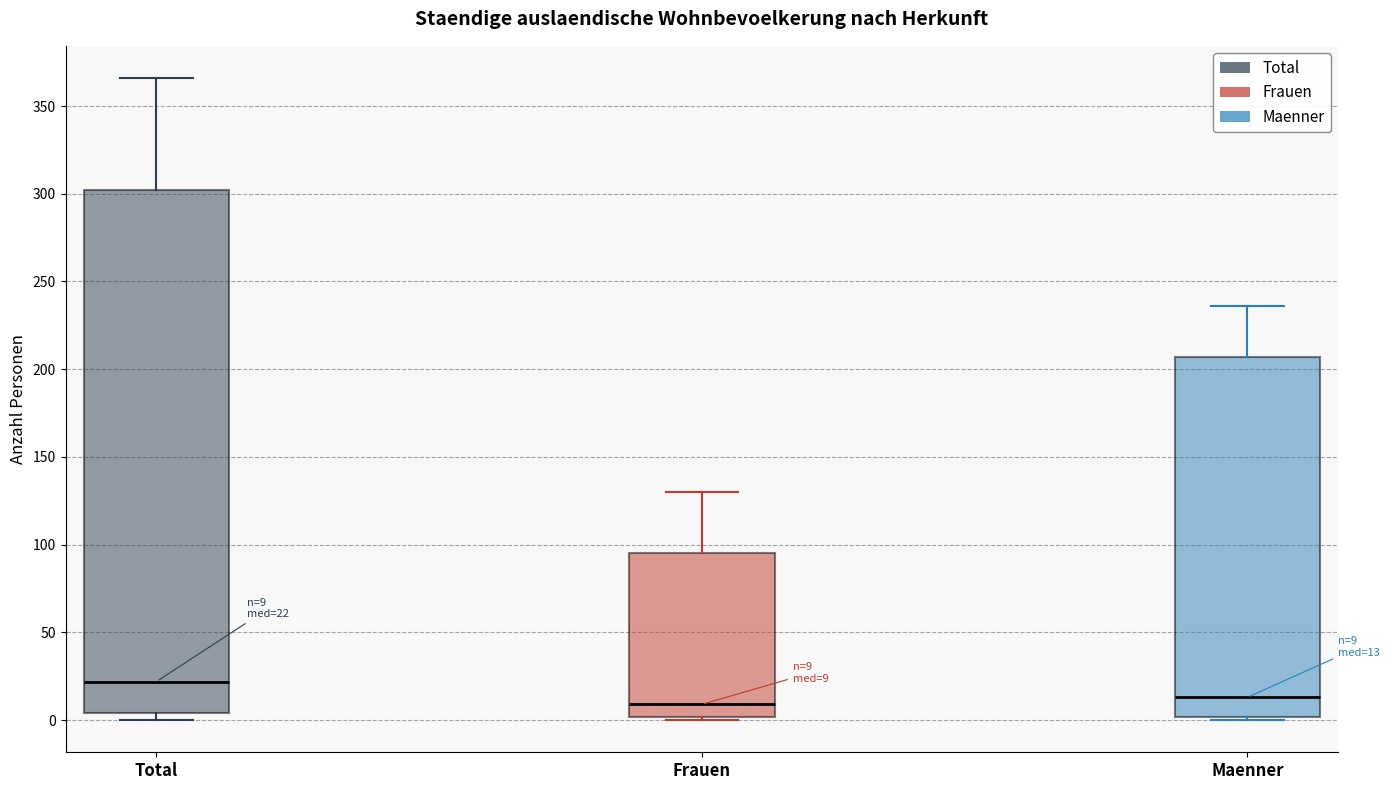

Which box is the tallest, from its lower edge to its upper edge?

Total